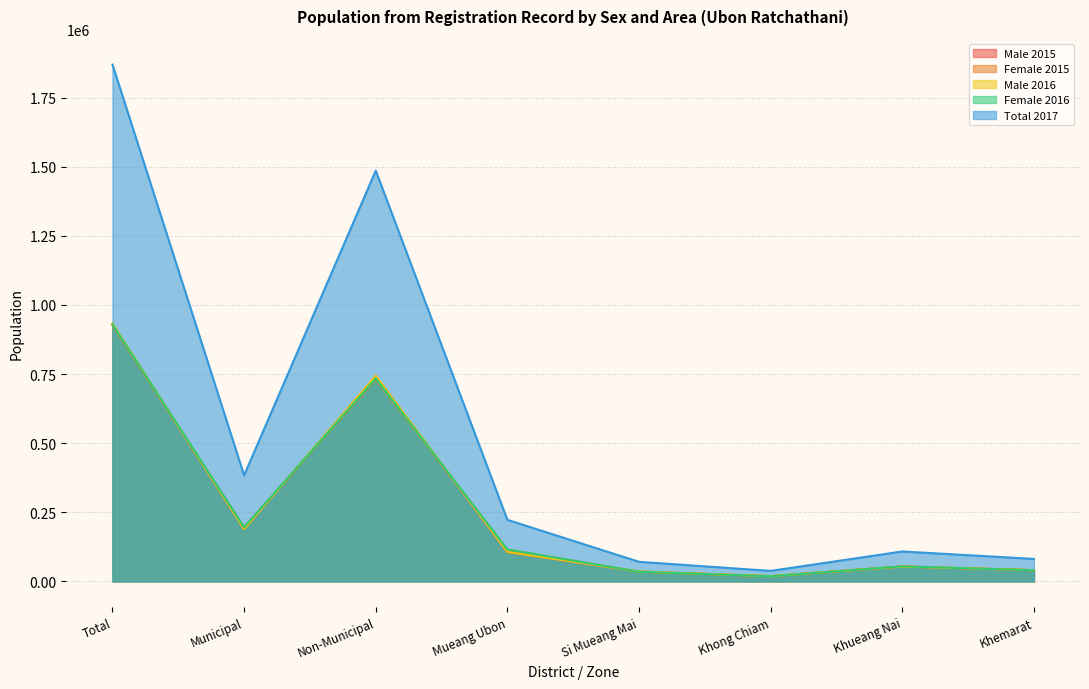

What is the spread (max minus min) of values at Khemarat?

41095